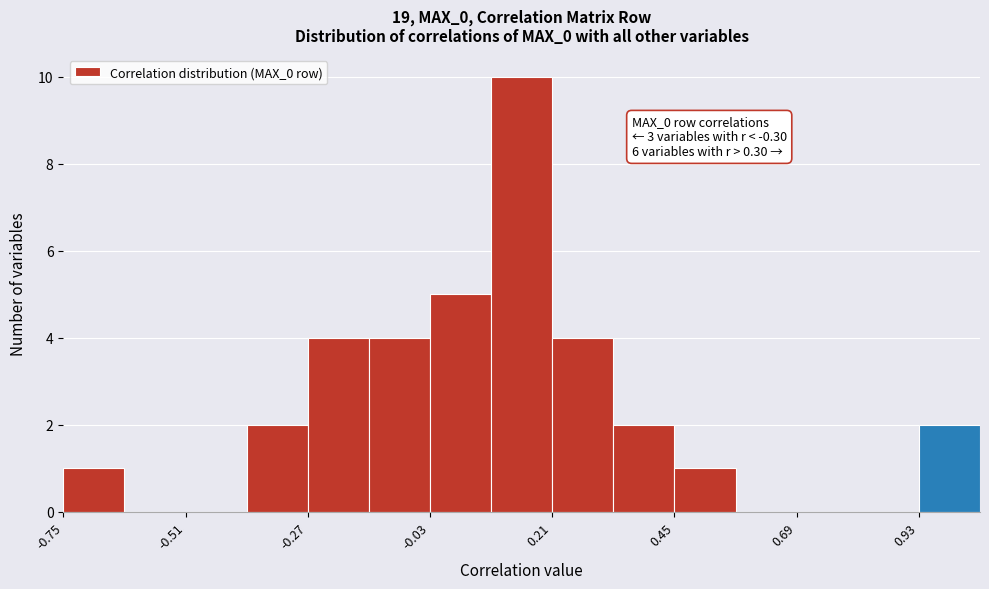

Around what value on the x-axis is the tallest bar? Give the approximate position of its centre, as read against the axis.

0.15